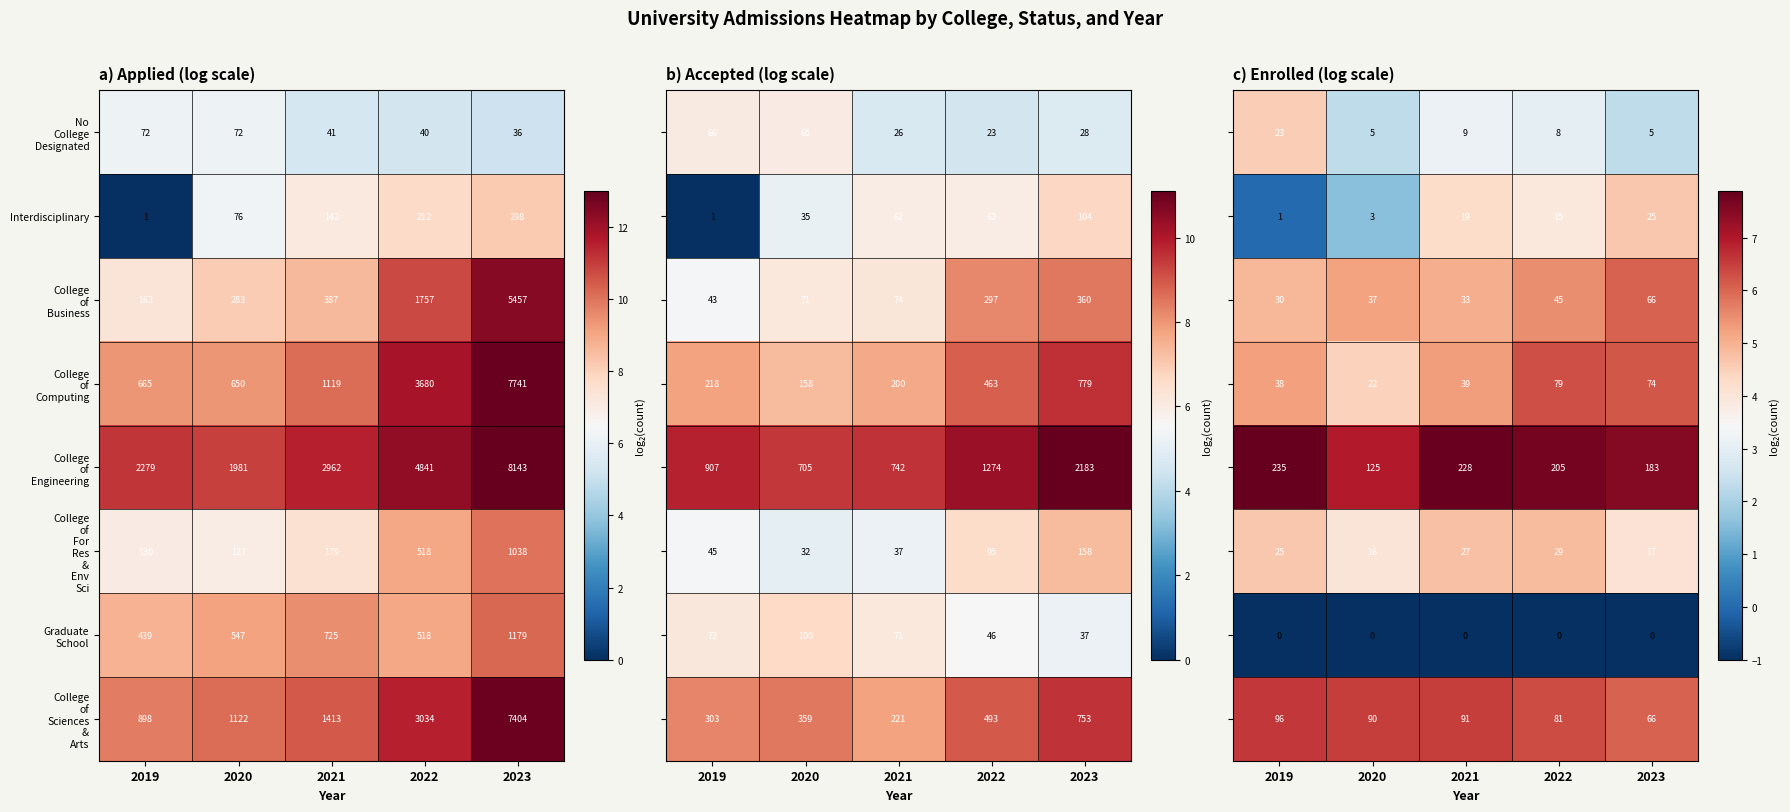

At which category is the sum across all series the highest?

2022